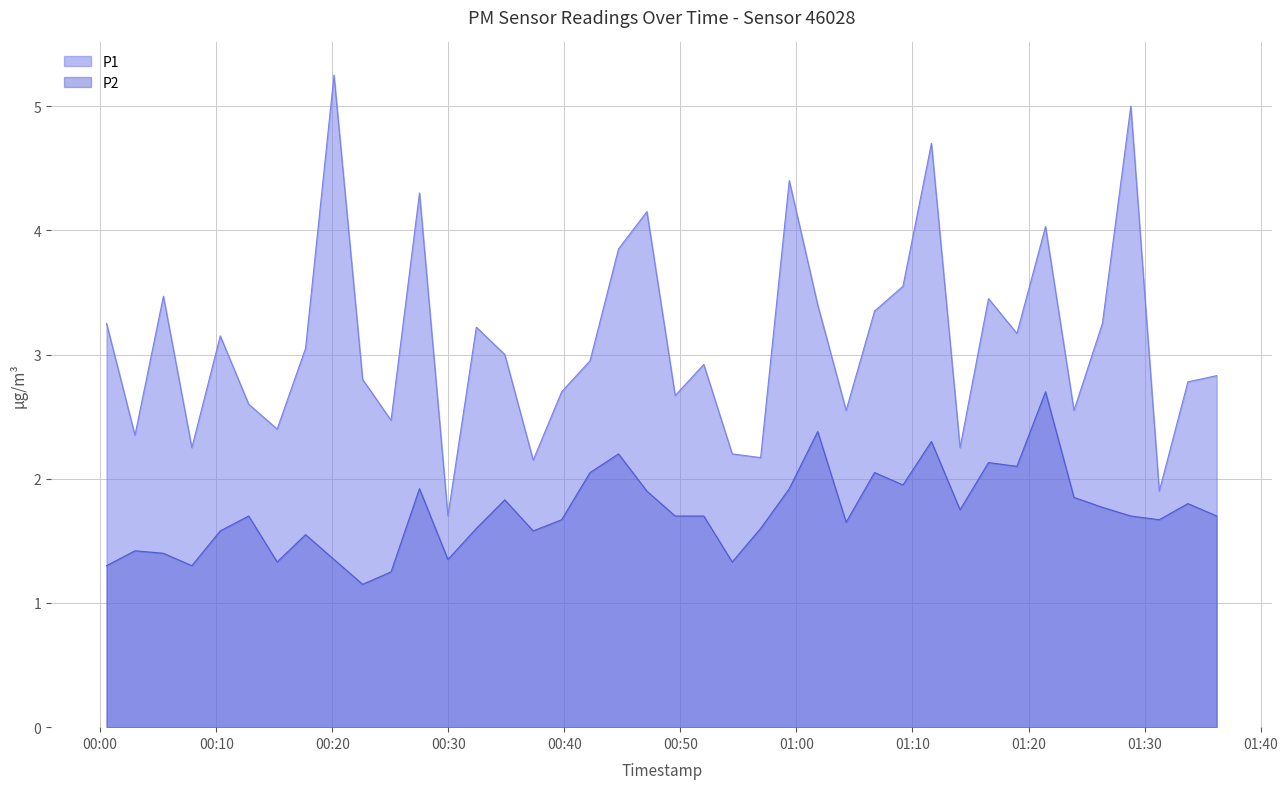

Which category has the highest value across all series?

2024-01-30T00:20:09